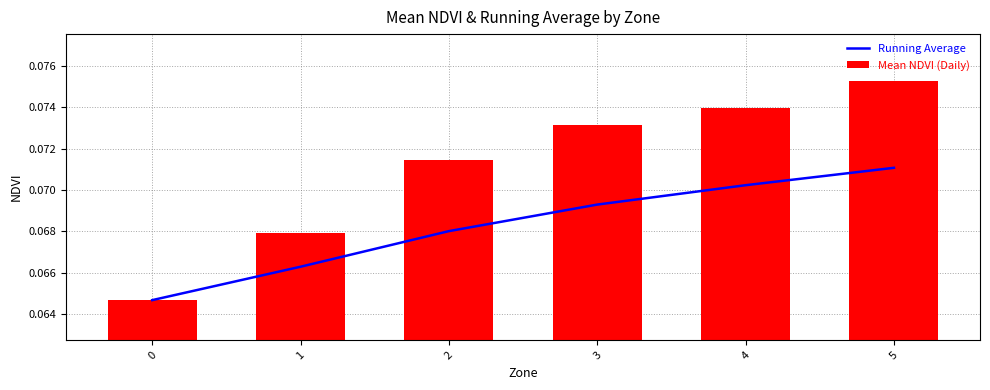

Rank the series by their average value, from lowest to highest.

Running Average, Mean NDVI (Daily)